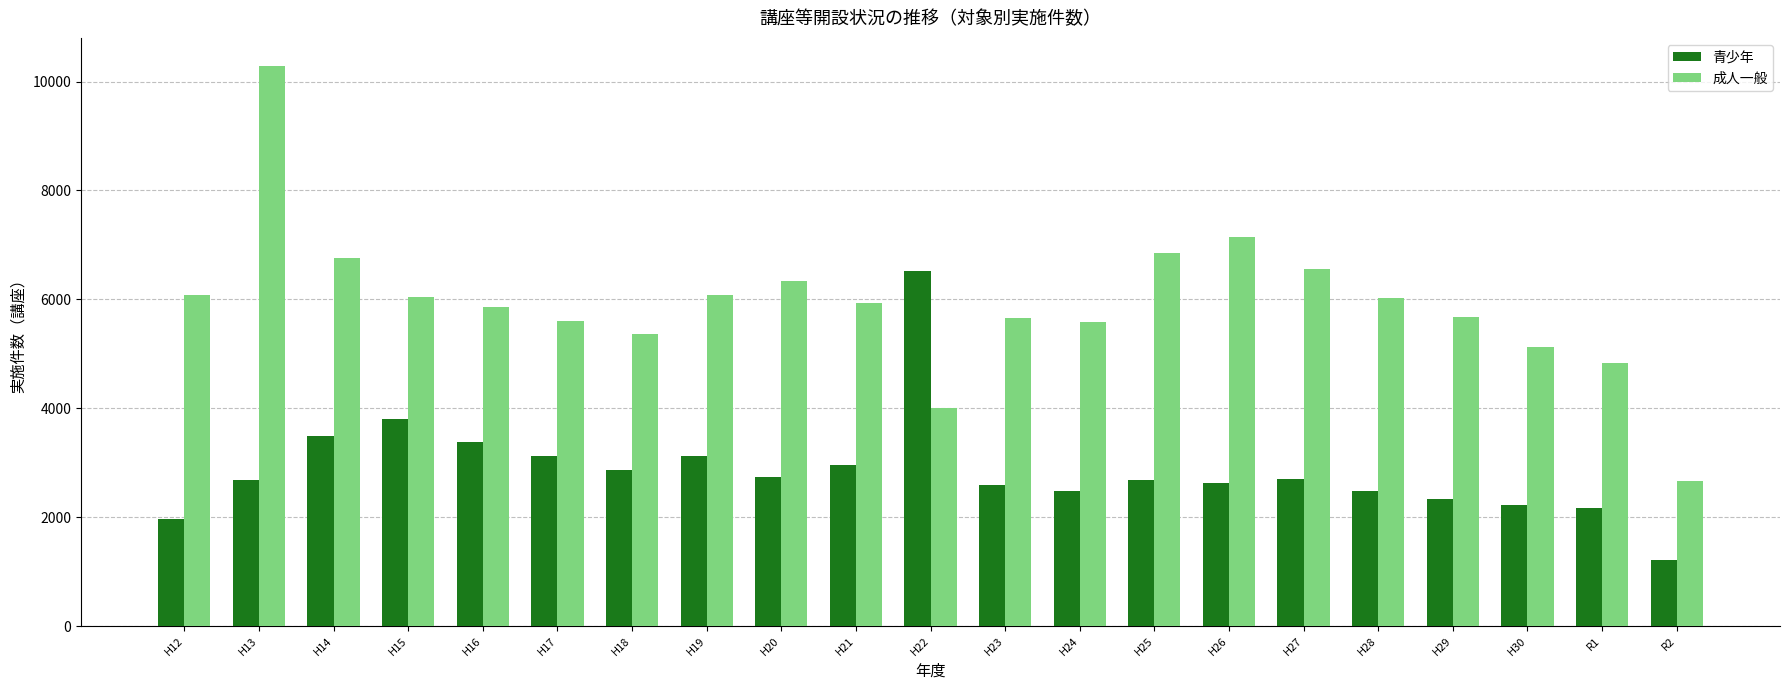

Rank the series at H13 from lowest to highest value.

青少年, 成人一般